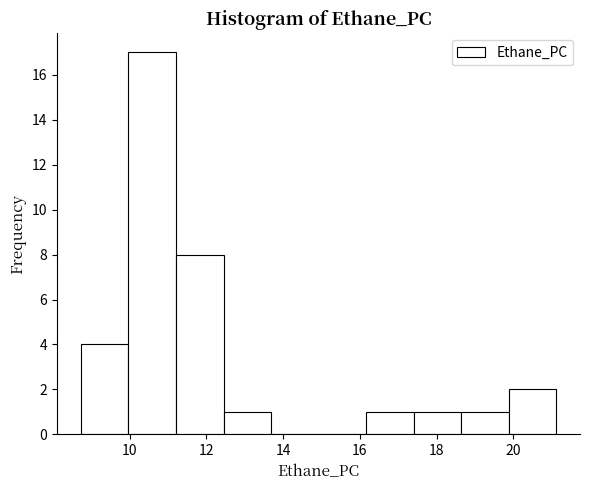

Reading left to right, list every bar in this chart as the range it spans on the x-axis followed by its height. Neither the bar edges nor the heights are printed on the chart, so give them approximately, as read against the axes.

8.8 to 10.0: 4
10.0 to 11.2: 17
11.2 to 12.4: 8
12.4 to 13.6: 1
13.6 to 15.0: 0
15.0 to 16.2: 0
16.2 to 17.4: 1
17.4 to 18.6: 1
18.6 to 19.8: 1
19.8 to 21.2: 2